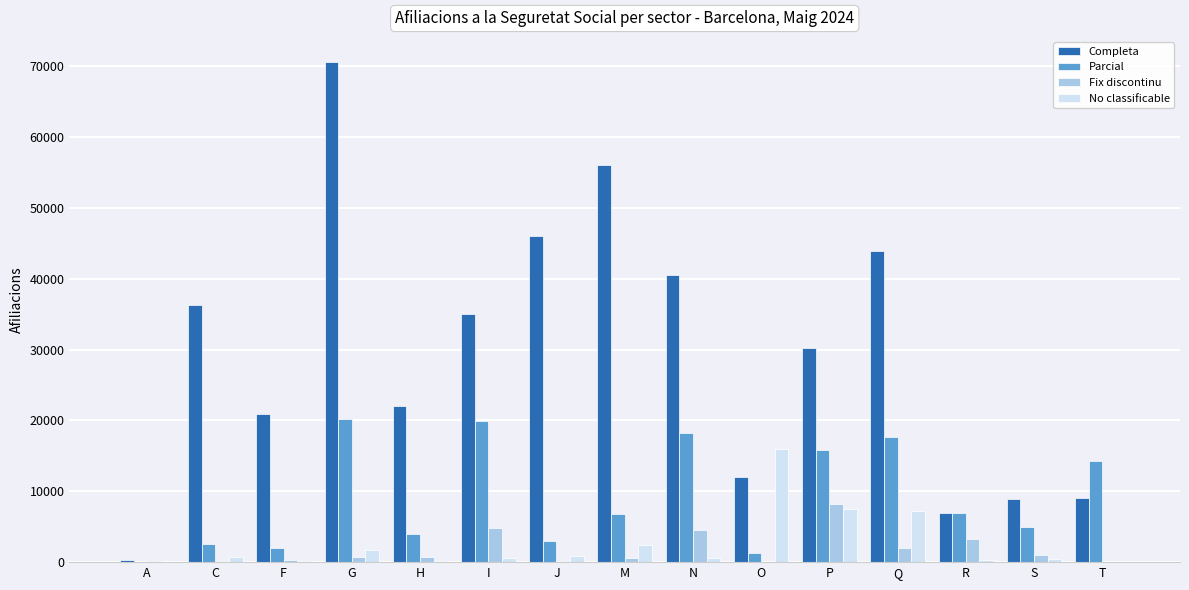

True or false: Completa has a value of 70635 at G.

True